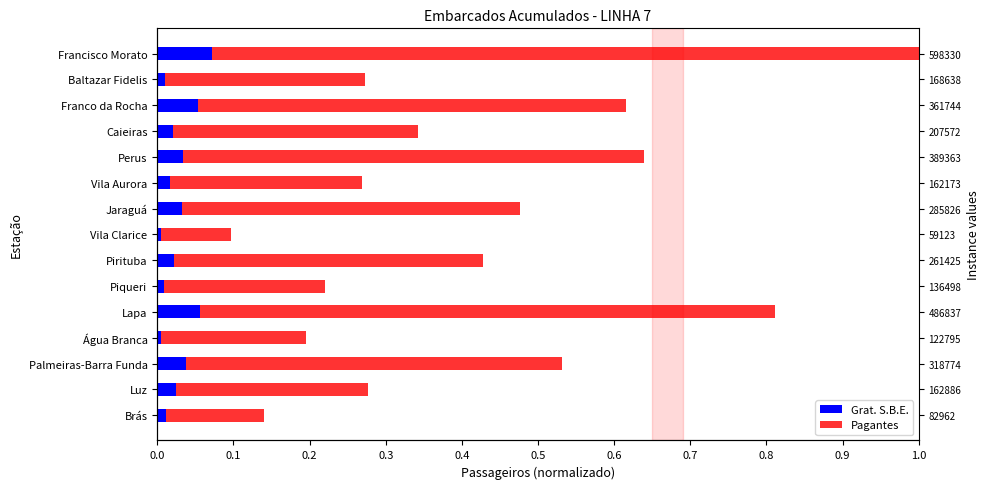

The Grat. S.B.E. series shows 0.0 at Piqueri. True or false?

False